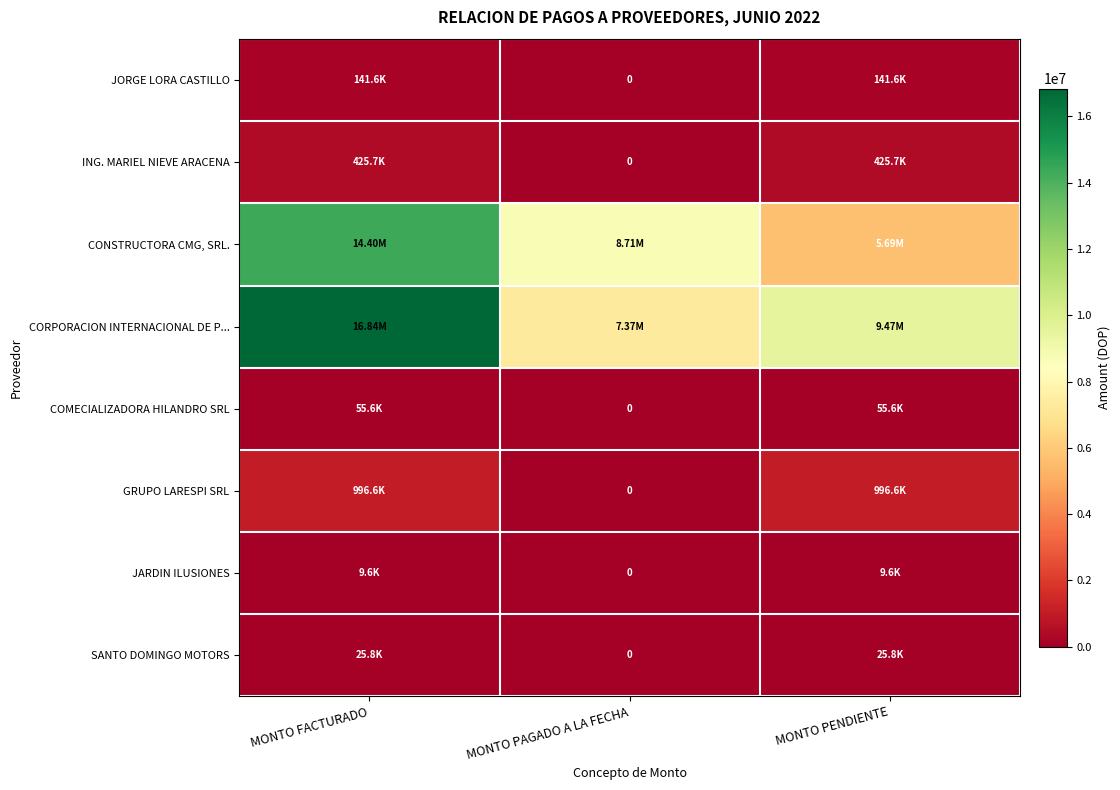

How many values in the CONSTRUCTORA CMG, SRL. series are below 8711871?

1